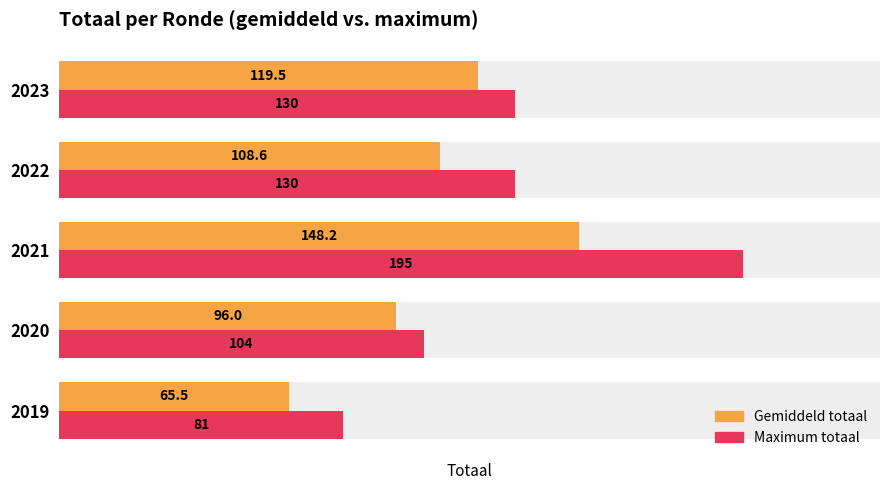

Where does the Maximum totaal series first go above 130?

2021